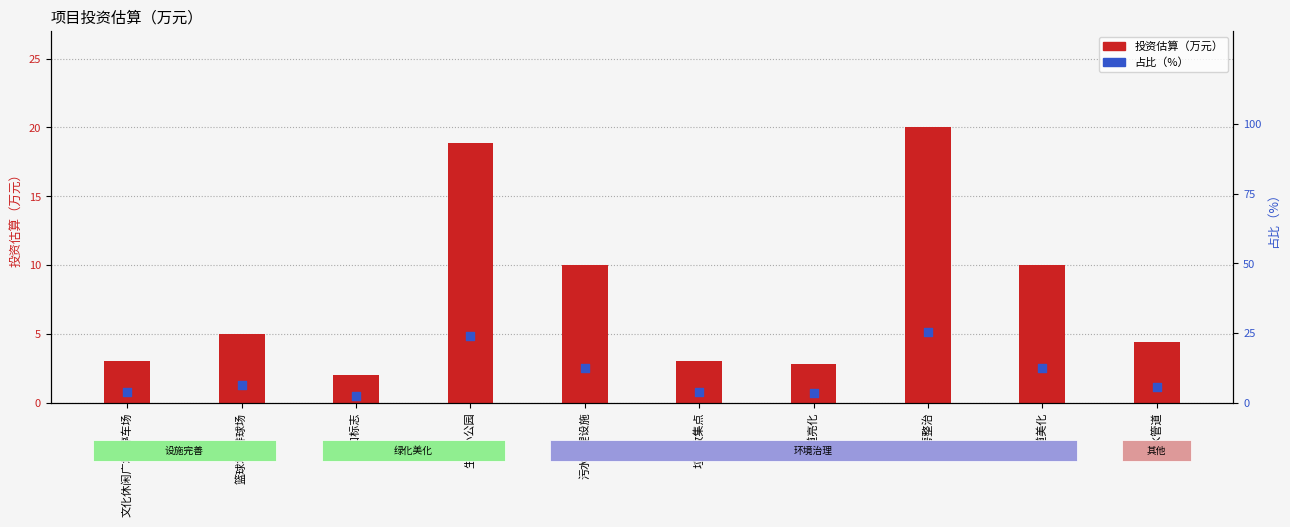

At which category is the sum across all series the highest?

农房整治